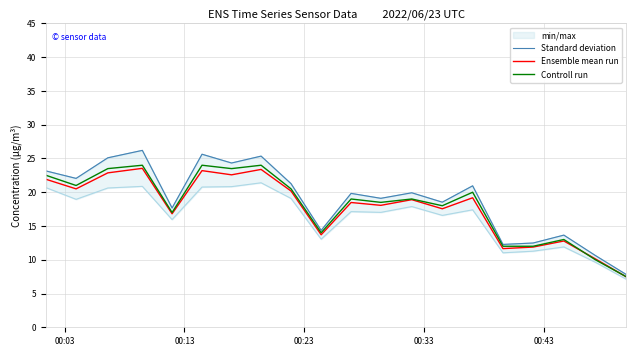

Which series has the largest range (max minus min)?

Standard deviation